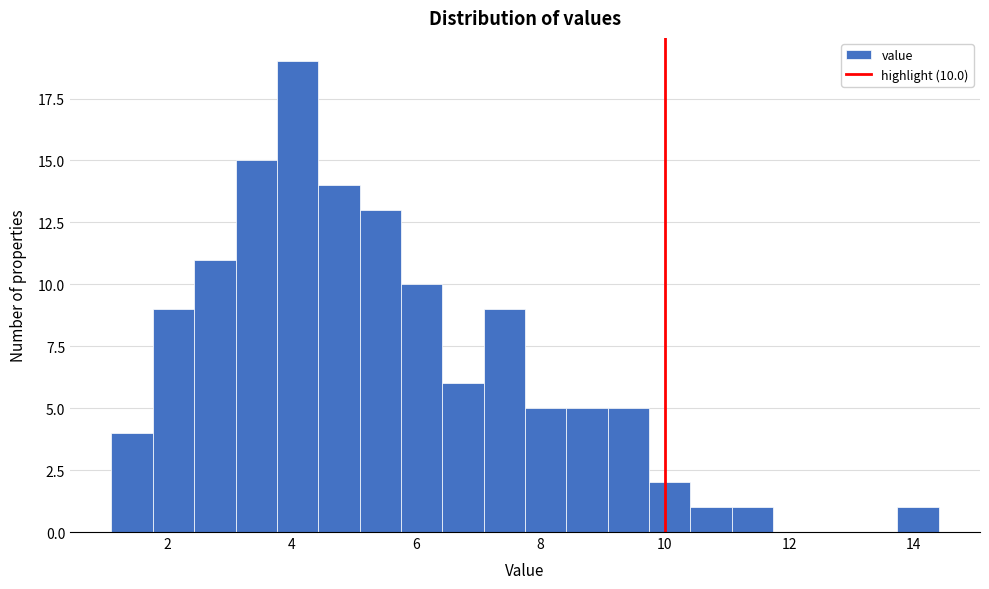

Around what value on the x-axis is the tallest bar? Give the approximate position of its centre, as read against the axis.

4.0